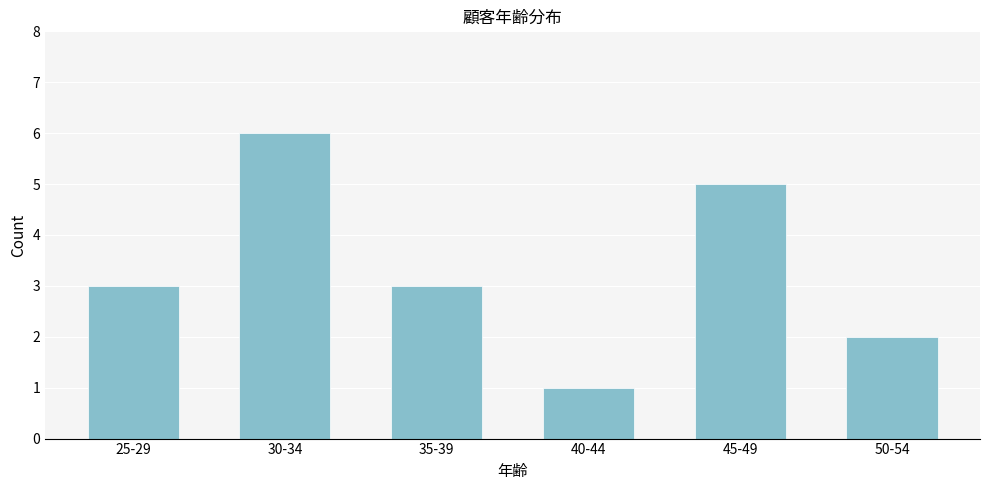

Reading left to right, transcribe all the data shown in this chart.

25-29=3	30-34=6	35-39=3	40-44=1	45-49=5	50-54=2